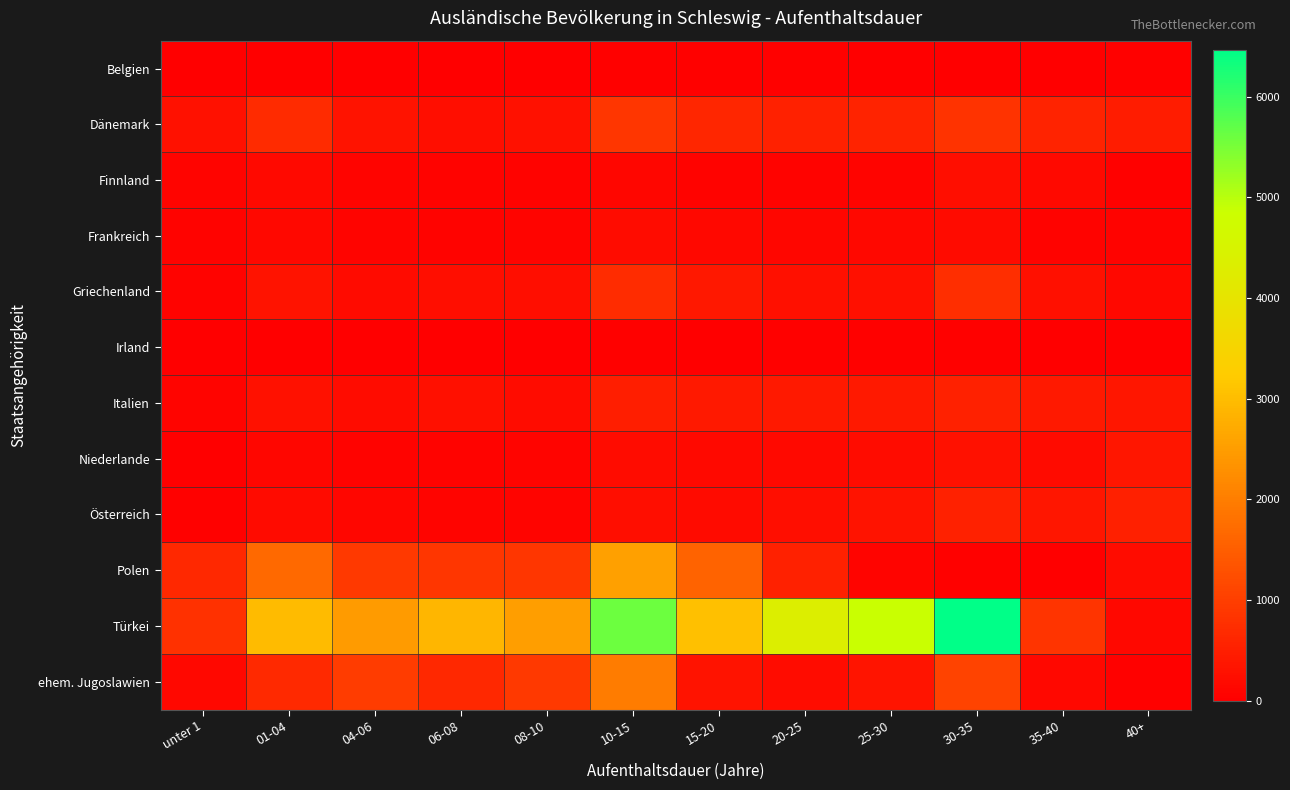

Which series has the largest total across all categories?

Türkei